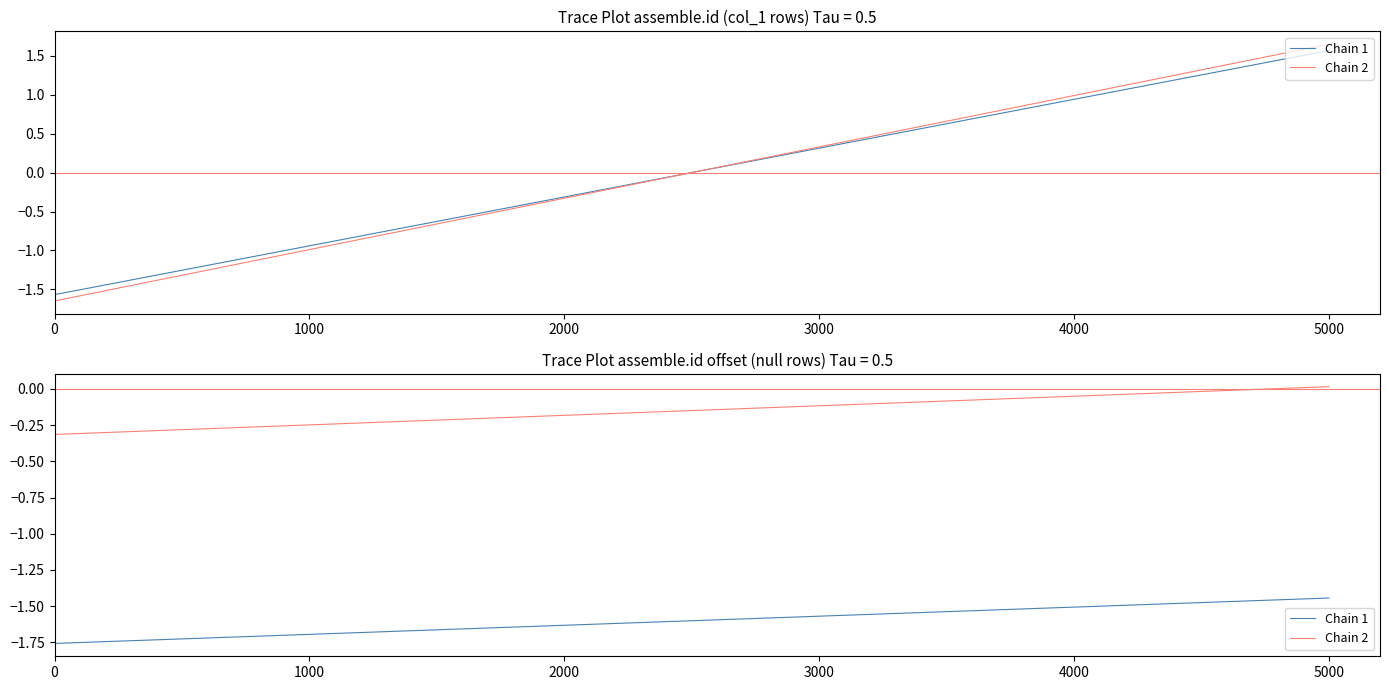

Which series has the widest spread of values?

Chain 1